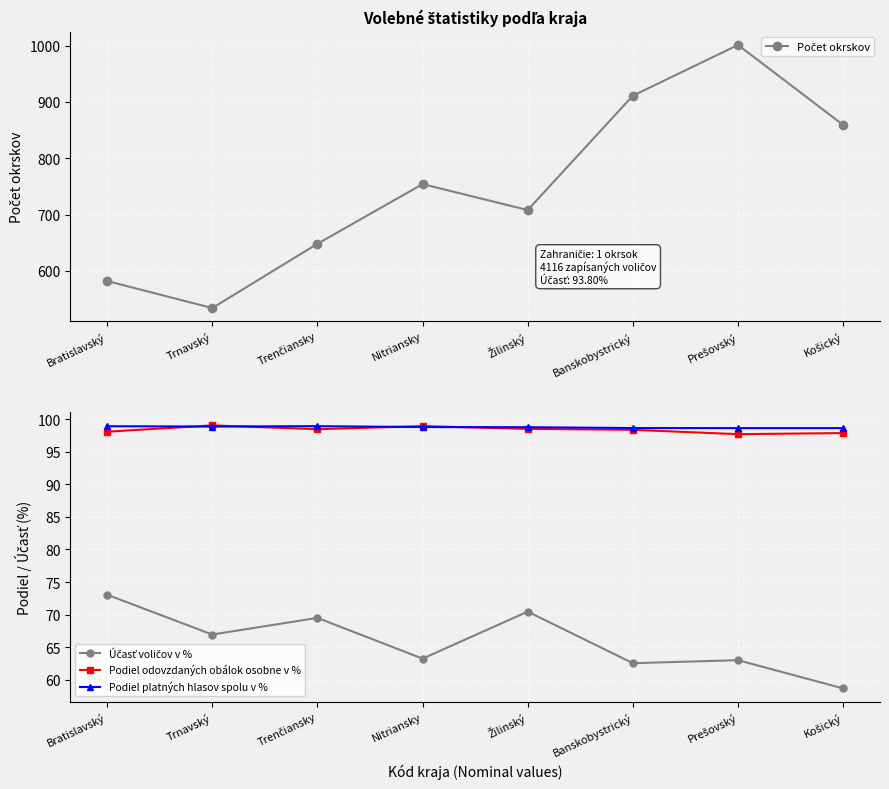

At which label does Počet okrskov first exceed 754?

Banskobystrický